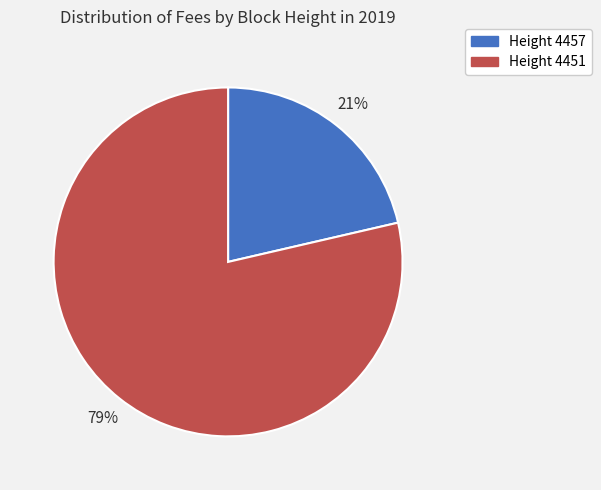

Is there any slice that represents more than half of the pie?

Yes